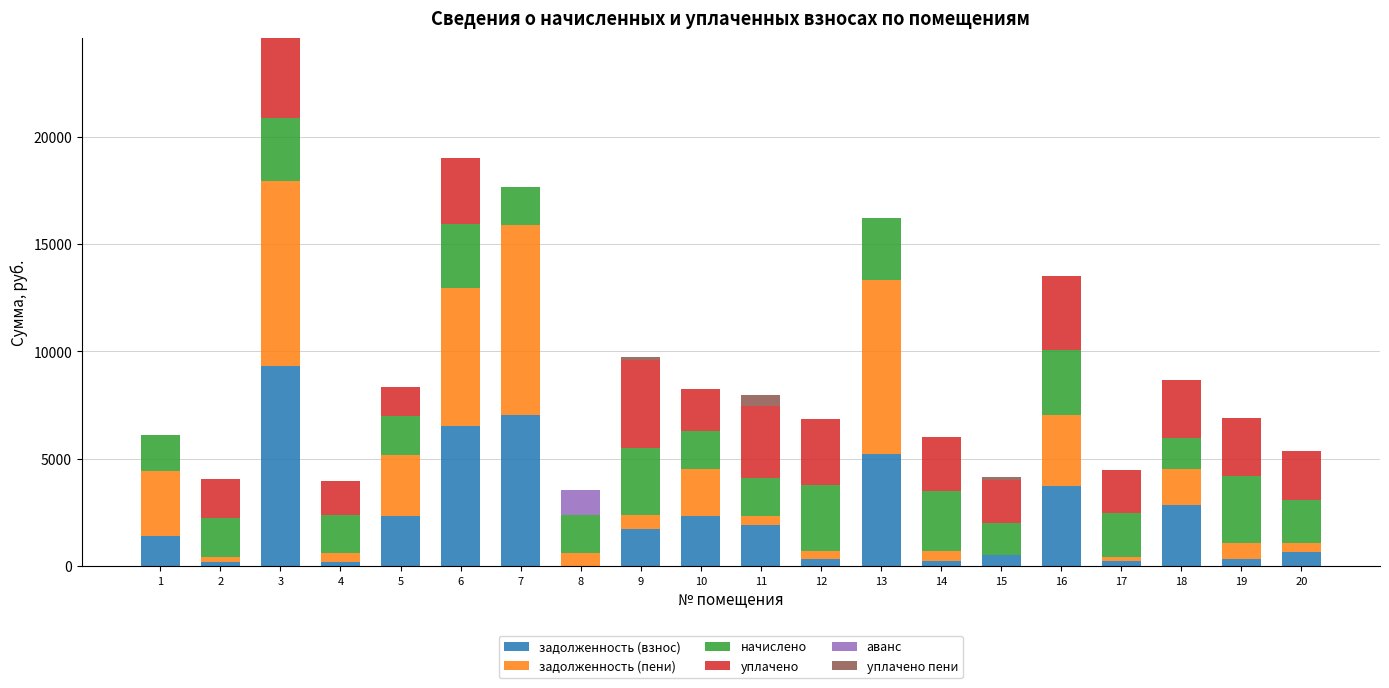

At which category is the sum across all series the highest?

3